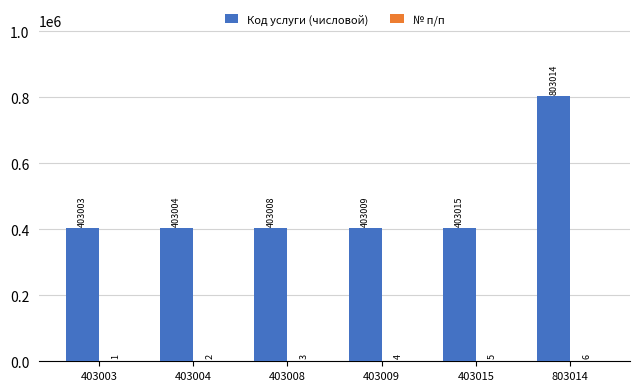

What is the sum of all Код услуги (числовой) values?

2818053